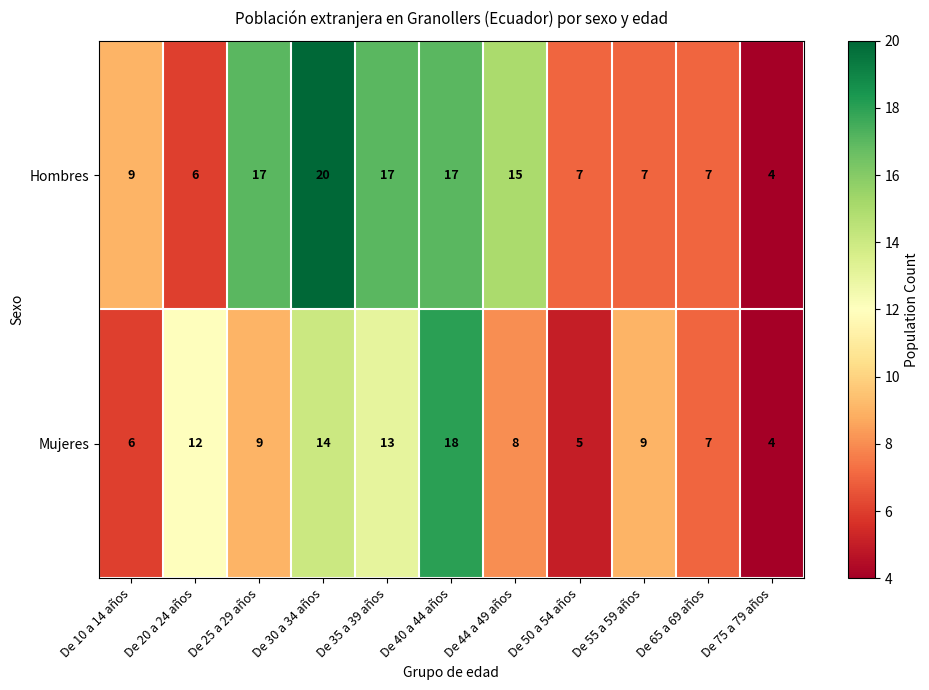

What is the difference between the Mujeres values at De 65 a 69 años and De 75 a 79 años?

3